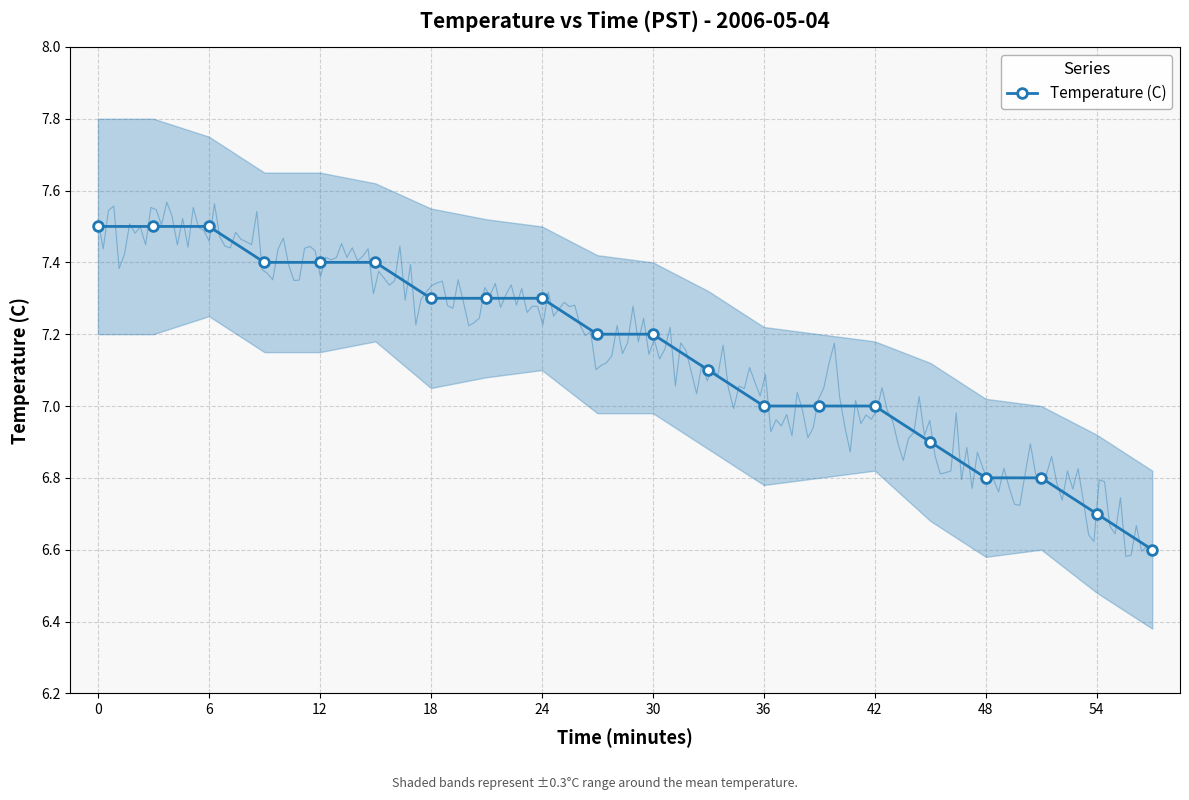

How many data points are less than 7?

5